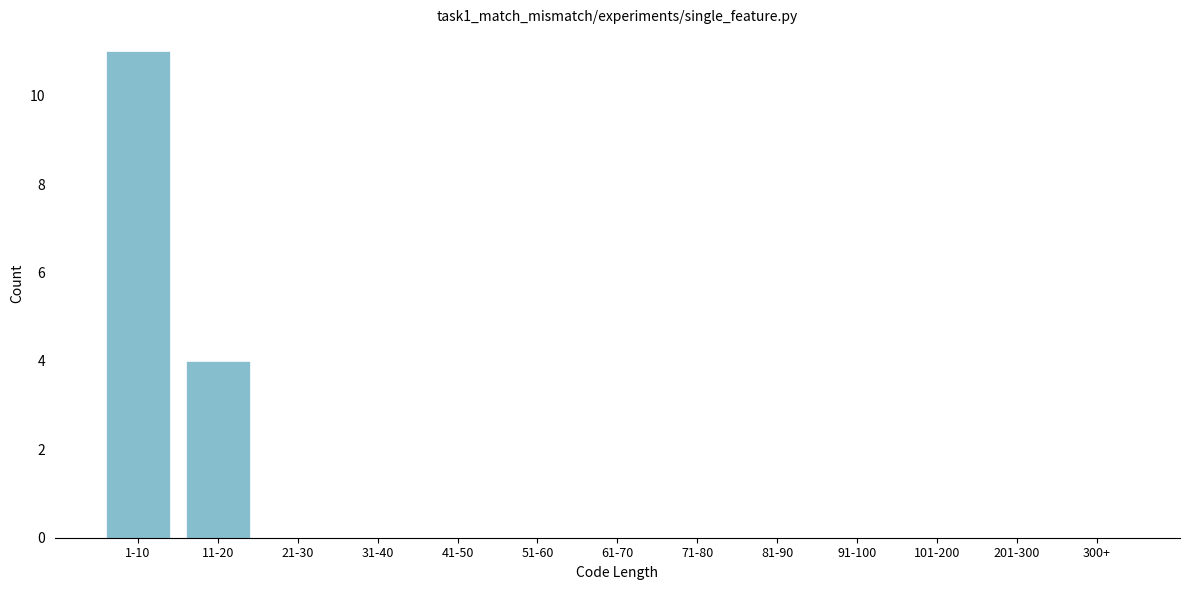

Reading left to right, what are all the values shown in this chart?

1-10=11	11-20=4	21-30=0	31-40=0	41-50=0	51-60=0	61-70=0	71-80=0	81-90=0	91-100=0	101-200=0	201-300=0	300+=0